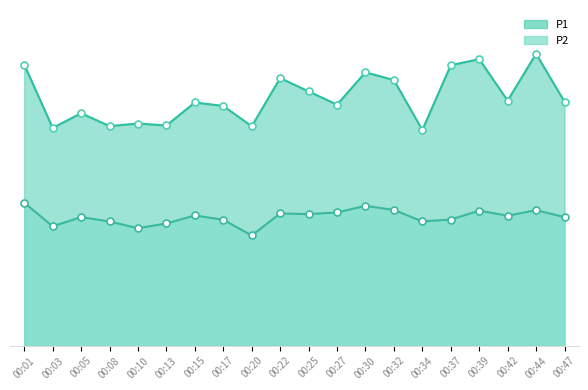

What is the total value across all series at 00:47?

80.5